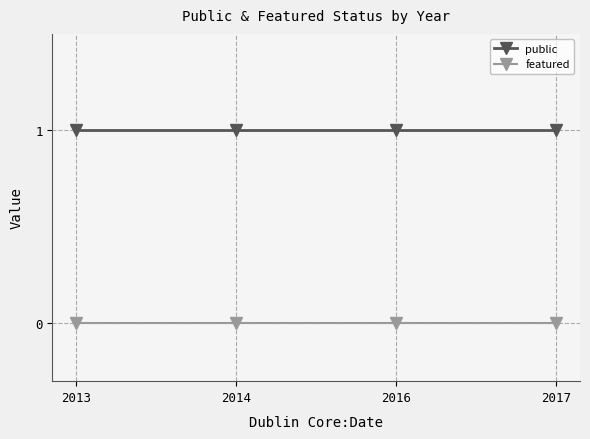

What are all the series names shown in the legend?

public, featured